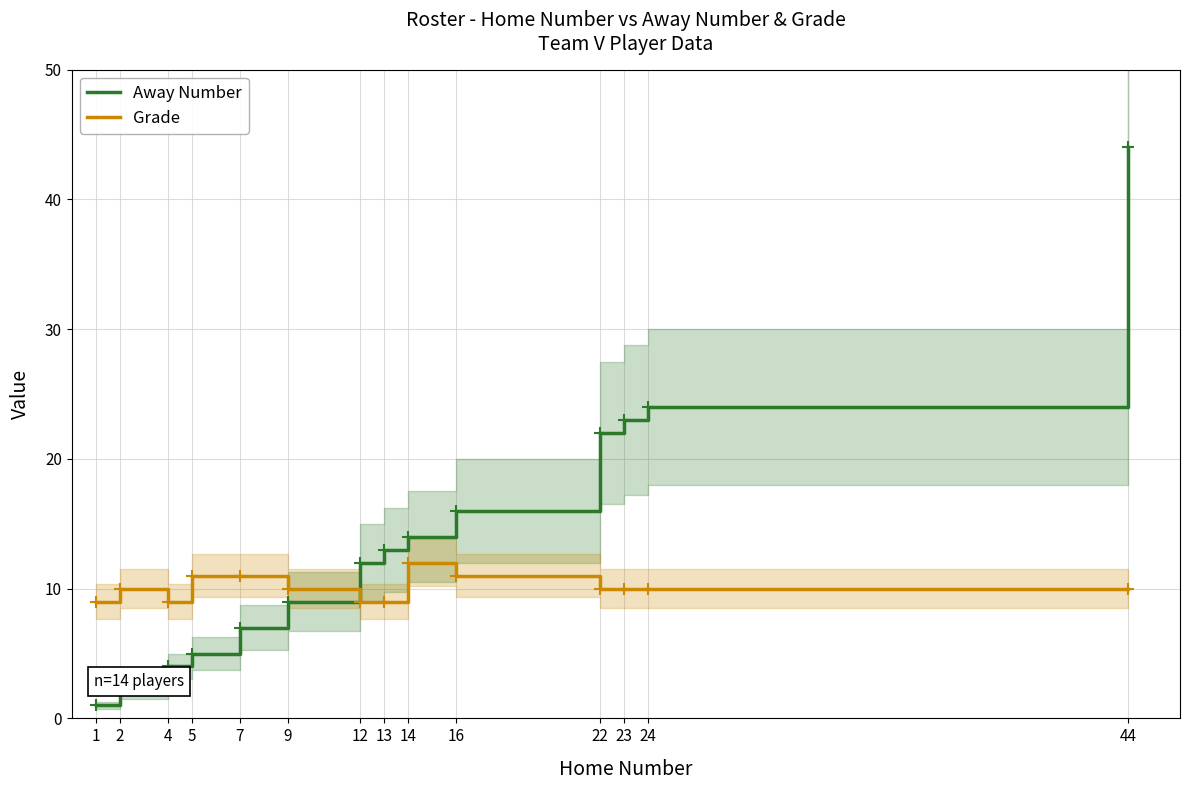

Rank the series by their average value, from lowest to highest.

Grade, Away Number